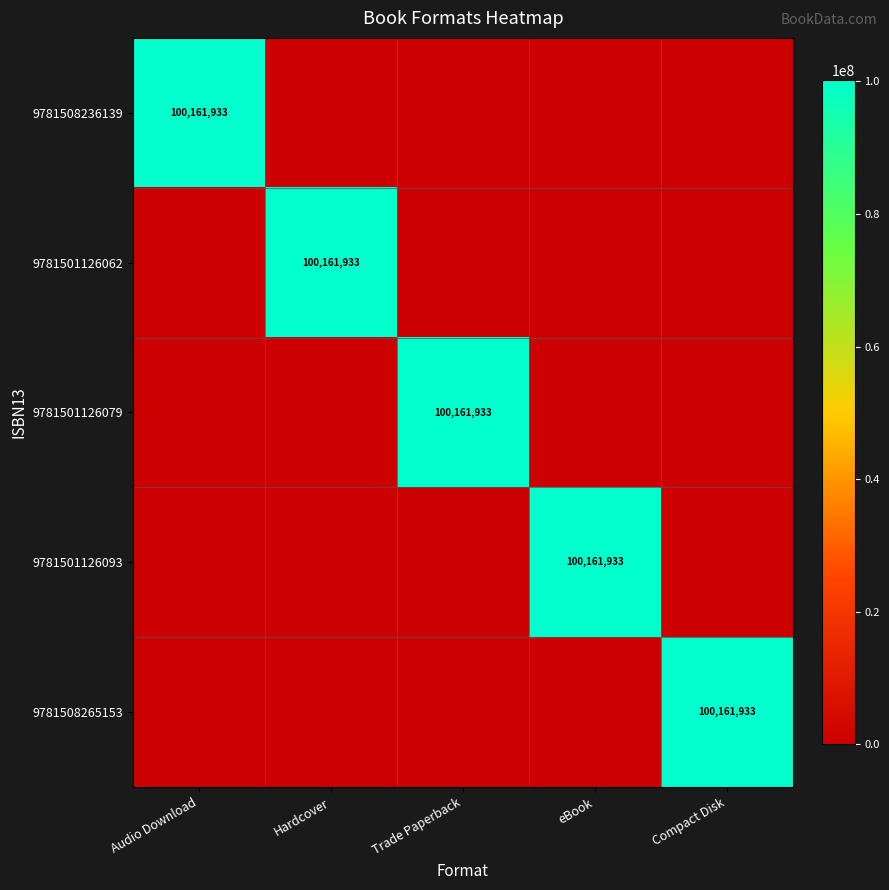

Is it true that 9781501126062 equals 100161933 at Hardcover?

True